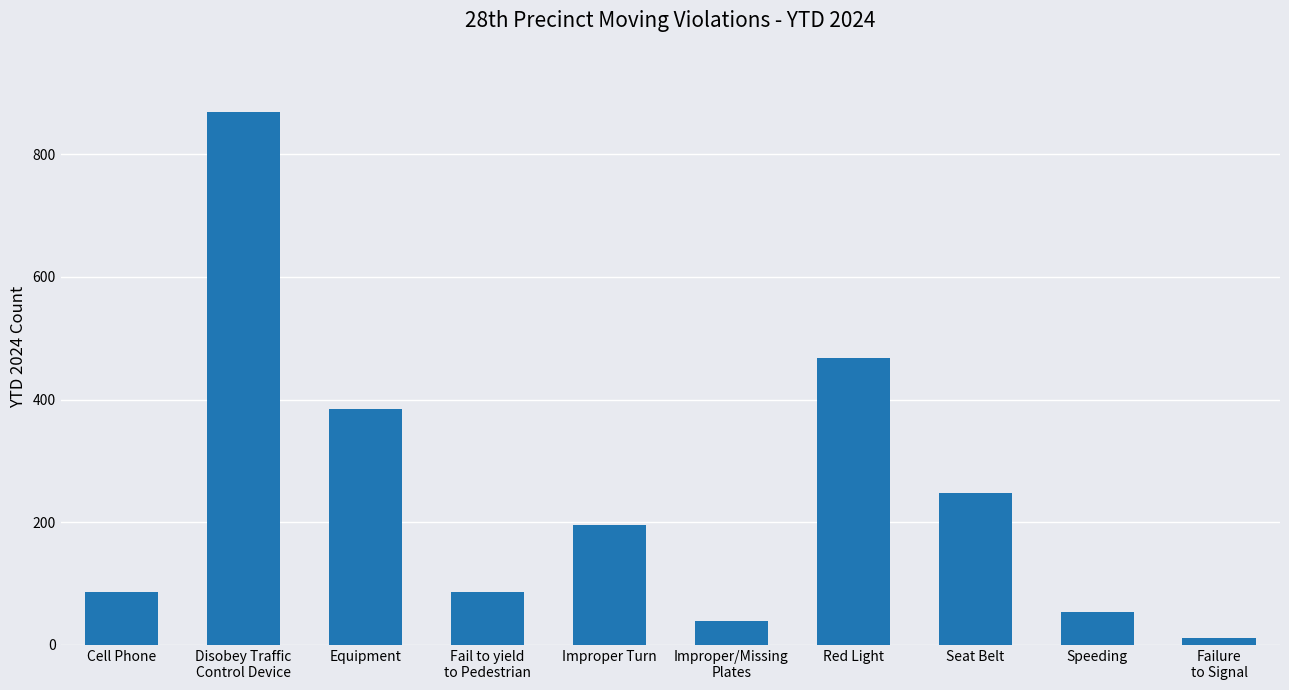

What is the label of the 10th bar from the right?

Cell Phone